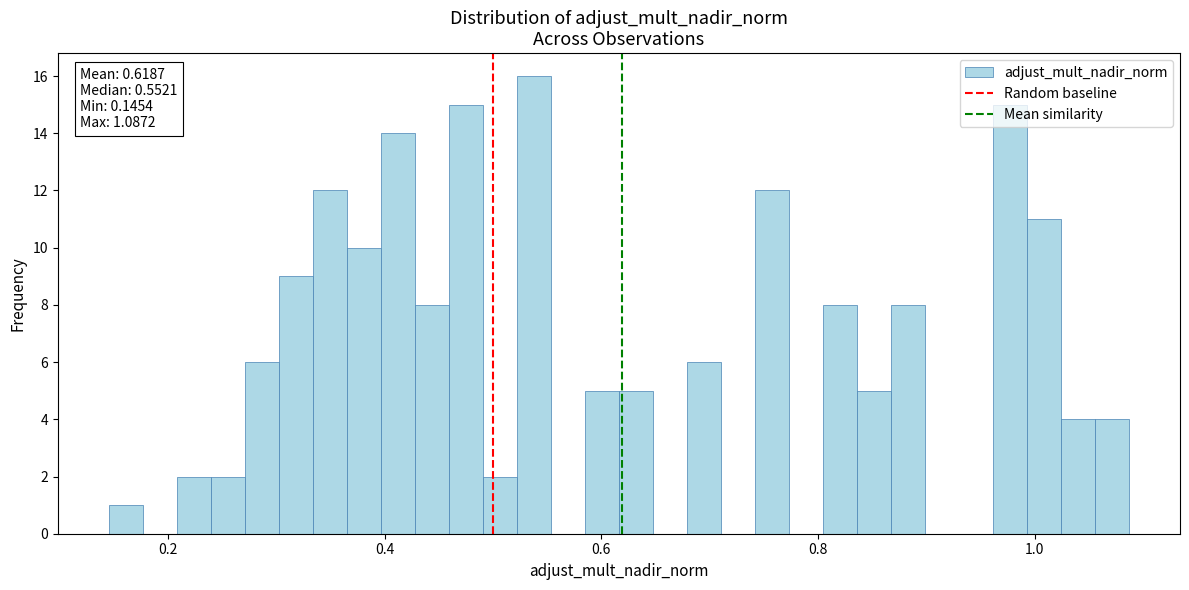

Around what value on the x-axis is the tallest bar? Give the approximate position of its centre, as read against the axis.

0.54